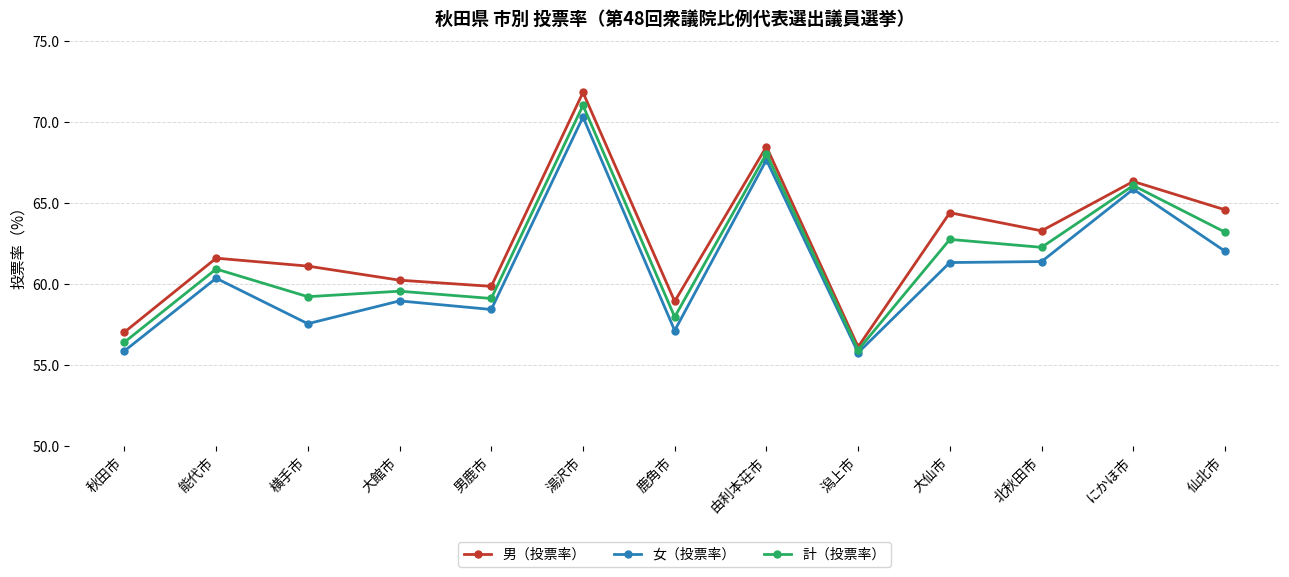

Is it true that 計（投票率） equals 21.1 at 潟上市?

False